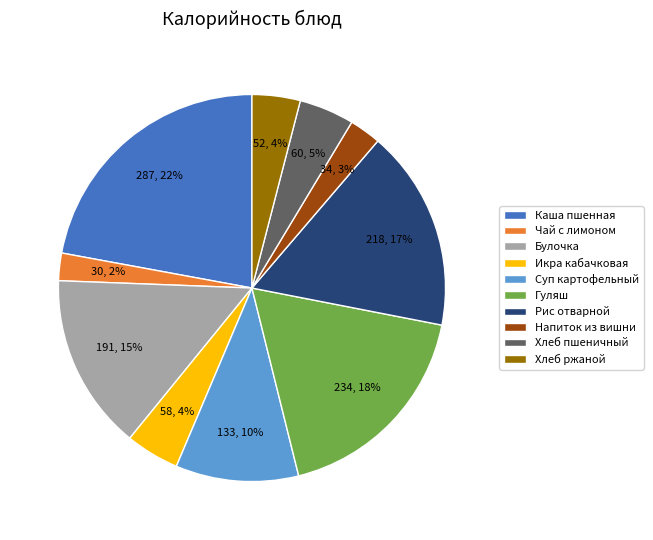

Is it true that Рис отварной is 17% of the pie?

True